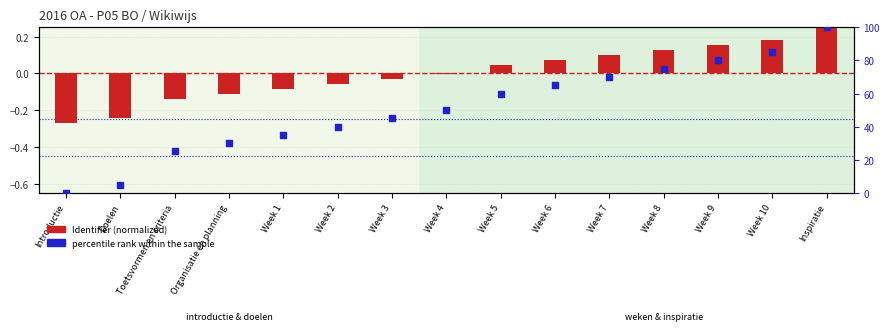

At which category is the sum across all series the highest?

Inspiratie